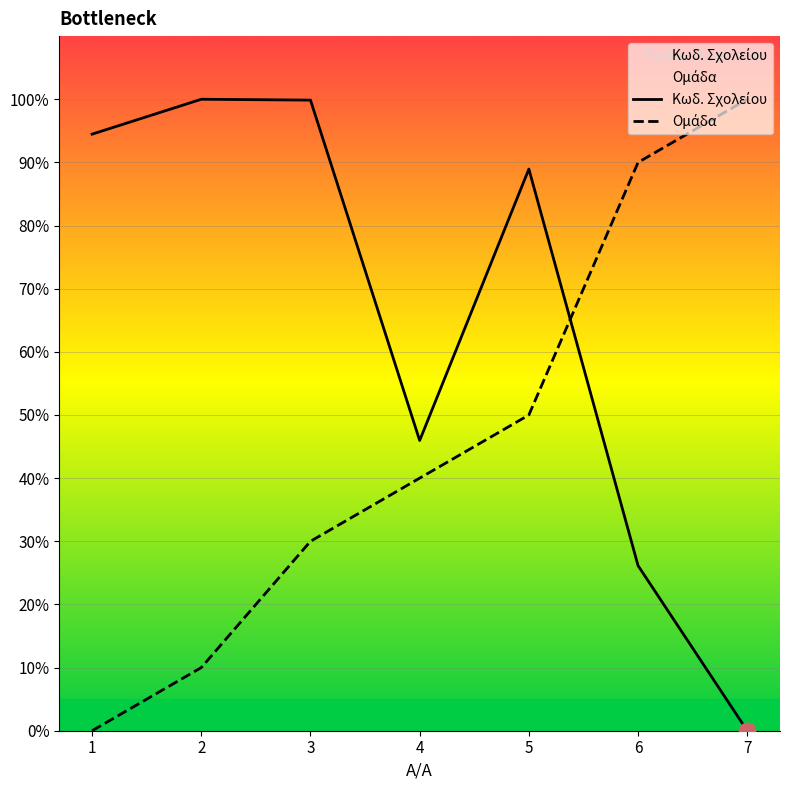

What is the difference between the highest and lowest values at 2?

90.0